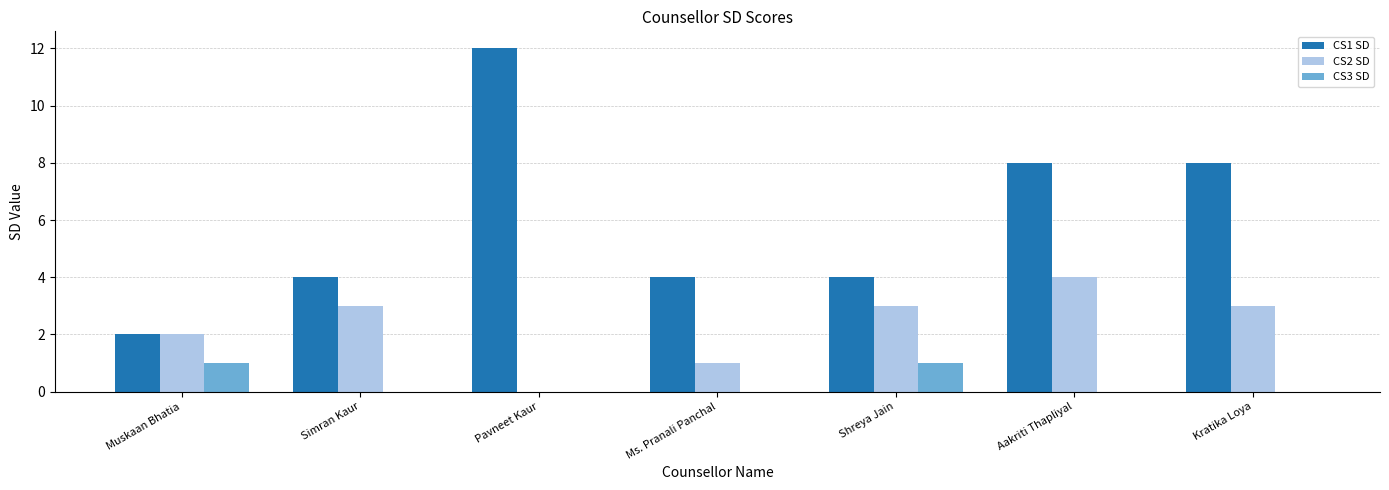

The value of CS1 SD at Simran Kaur is 4. True or false?

True